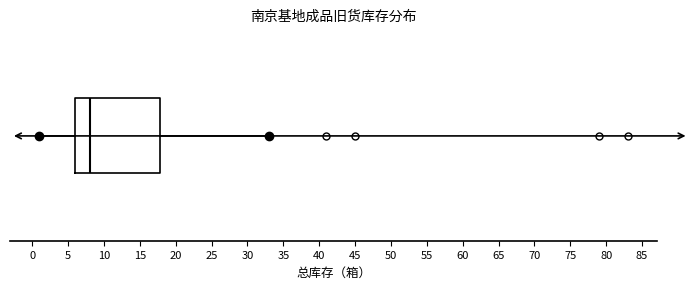

Transcribe this box plot: give where the median line is, the range the box spans, and where the two whiskers end, as read against the x-axis. The values are not printed on the chart, so give them approximately, as read against the axis.

median 8, box 6 to 18, whiskers 1 to 33